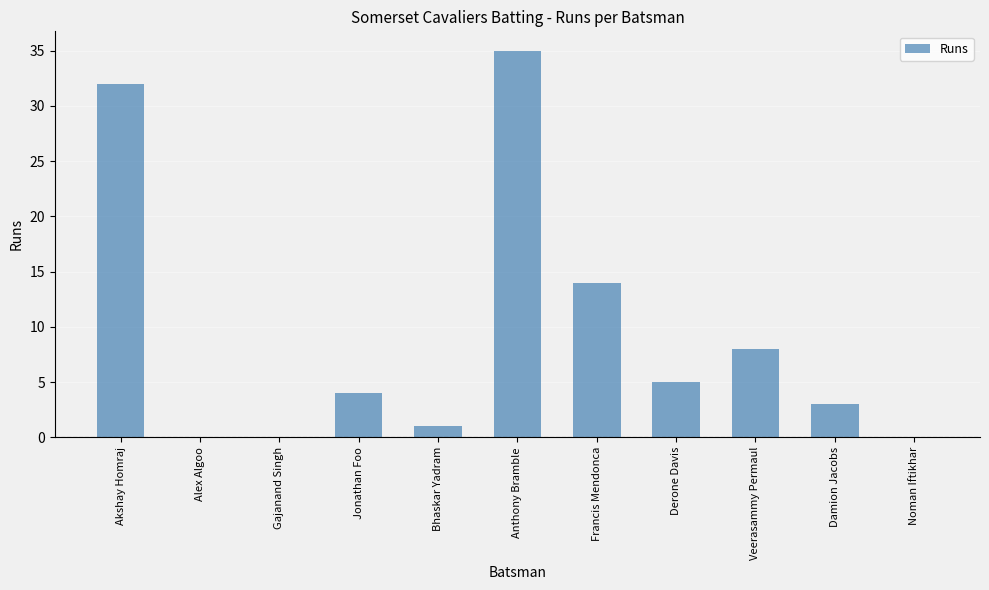

Which category has the highest value across all series?

Anthony Bramble